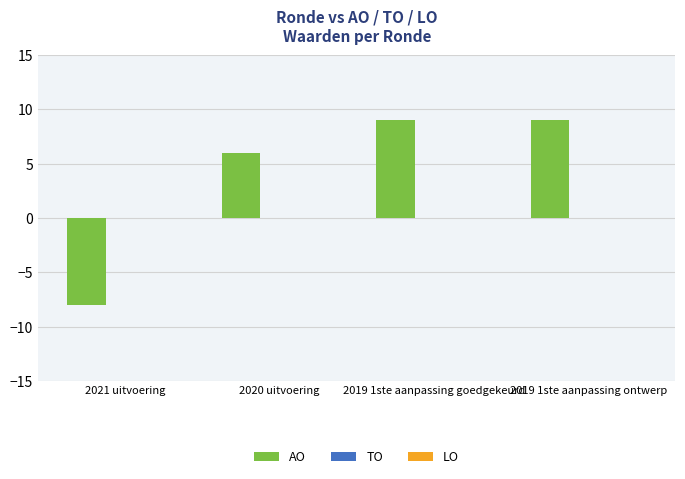

How many series are shown in this chart?

1